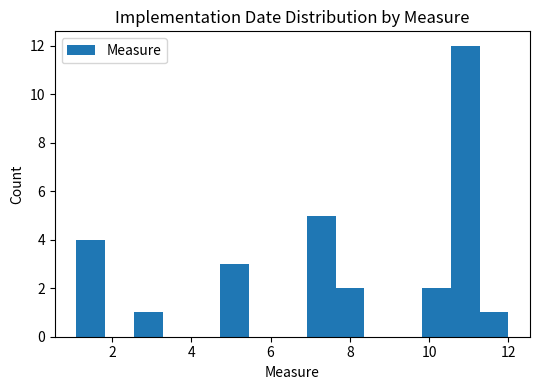

Read against the x-axis, roughly where is the centre of the tallest bar?

11.0